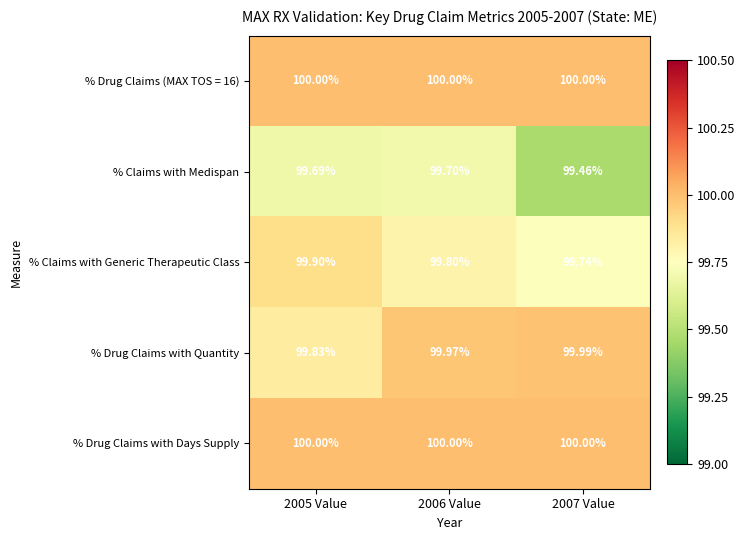

Which series has the widest spread of values?

% Claims with Medispan